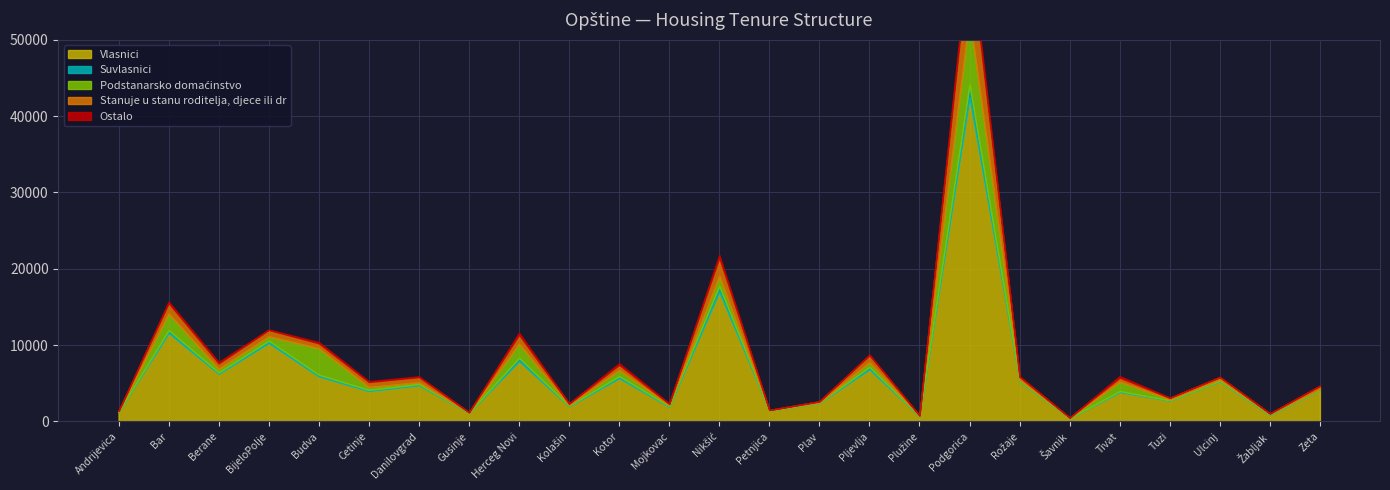

What is the label of the 19th point from the left?

Rožaje